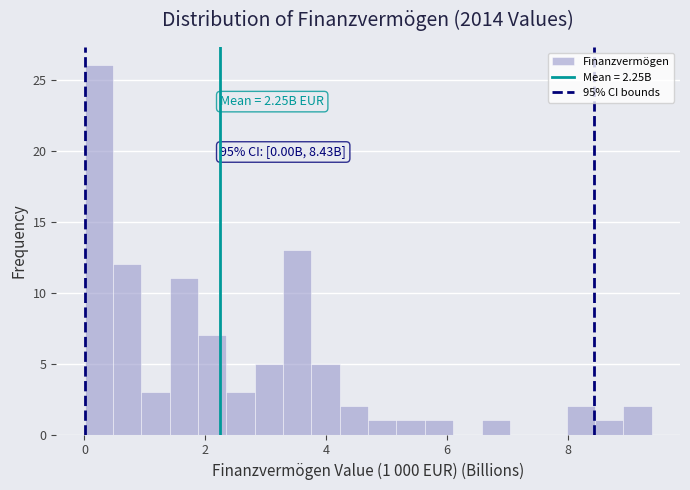

Read against the x-axis, roughly where is the centre of the tallest bar?

0.2